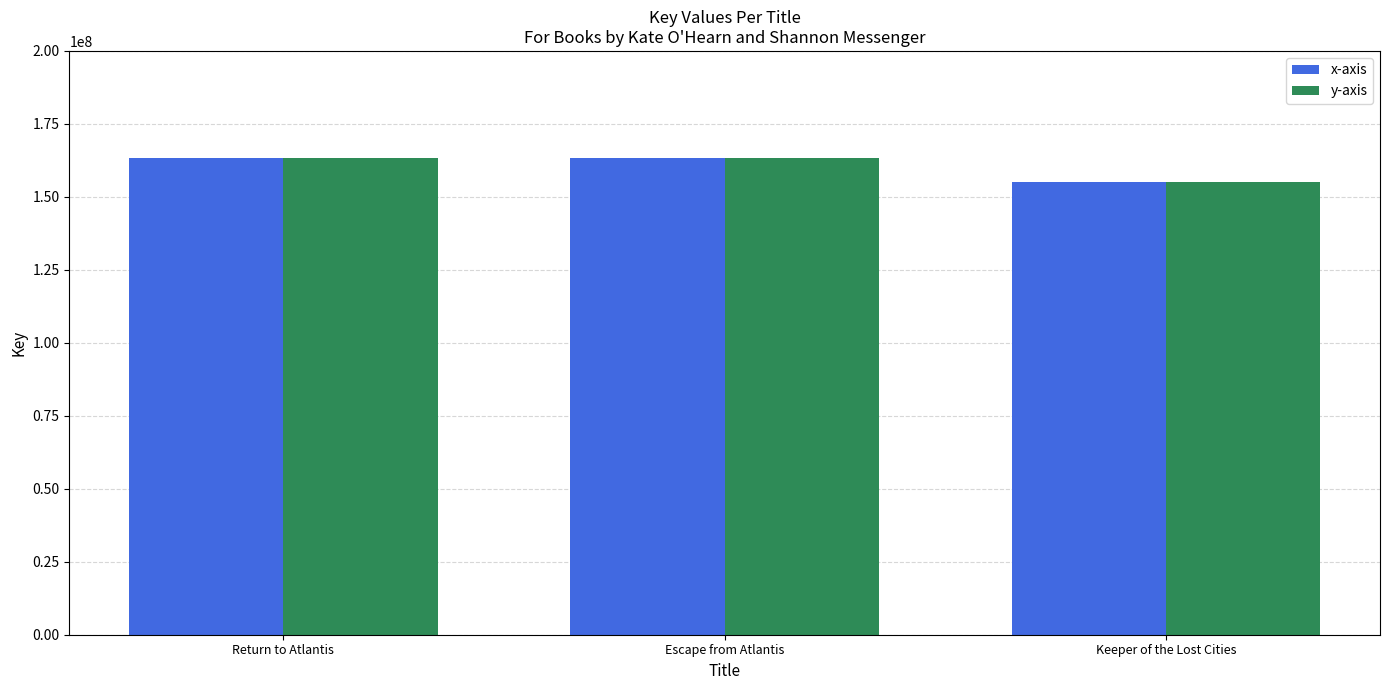

What is the lowest value of the x-axis series?

155249430